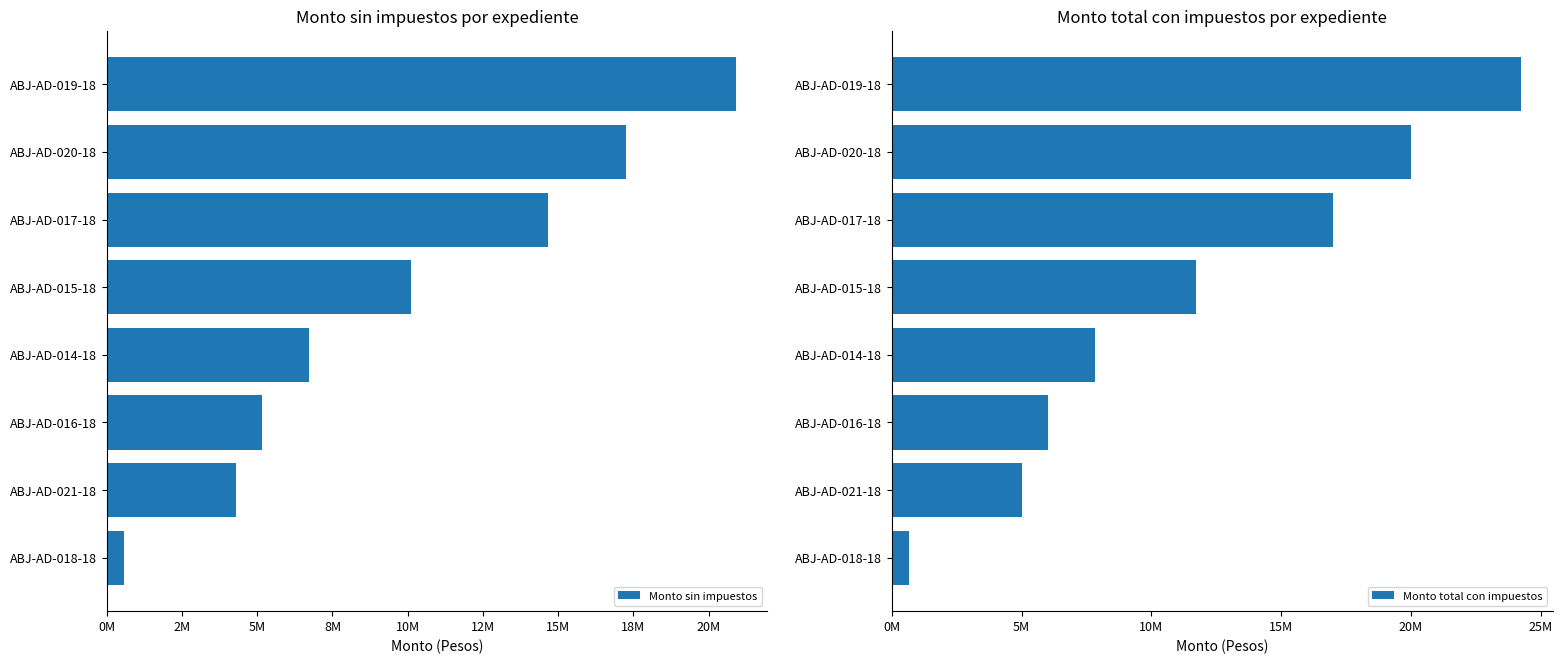

Read the Monto sin impuestos value at ABJ-AD-017-18.

14655172.4